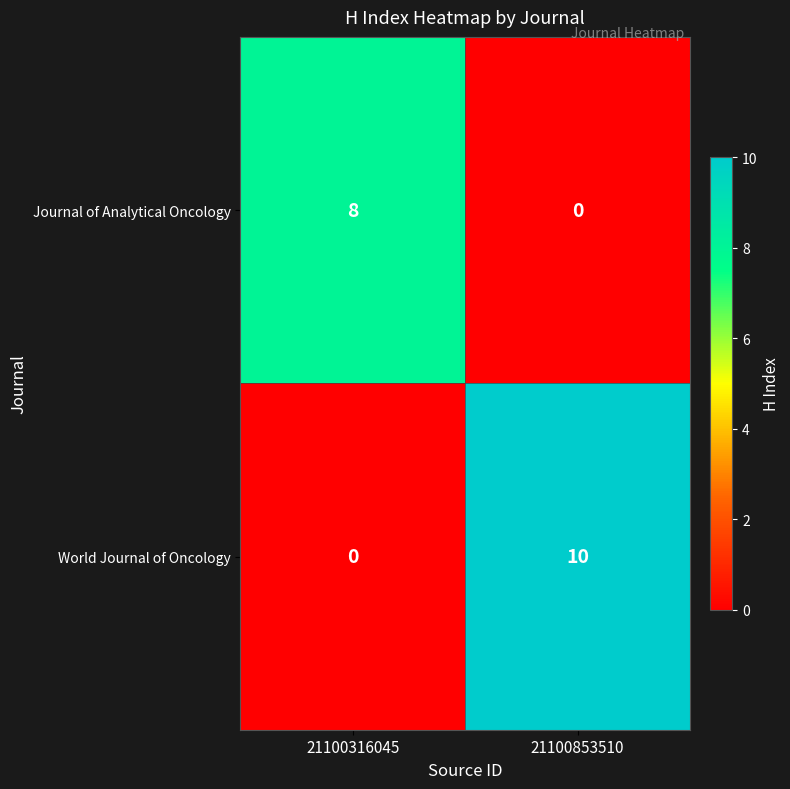

Reading left to right, list all the values displayed in this chart.

Journal of Analytical Oncology: 8	0
World Journal of Oncology: 0	10